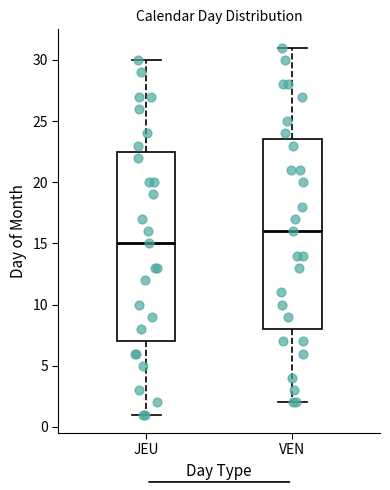

Reading left to right, read every box against the y-axis: the position of its median line, the range the box covers, and the ends of its whiskers. The values are not printed on the chart, so give them approximately, as read against the axis.

JEU: median 15.0, box 7.0 to 22.5, whiskers 1.0 to 30.0
VEN: median 16.0, box 8.0 to 23.5, whiskers 2.0 to 31.0